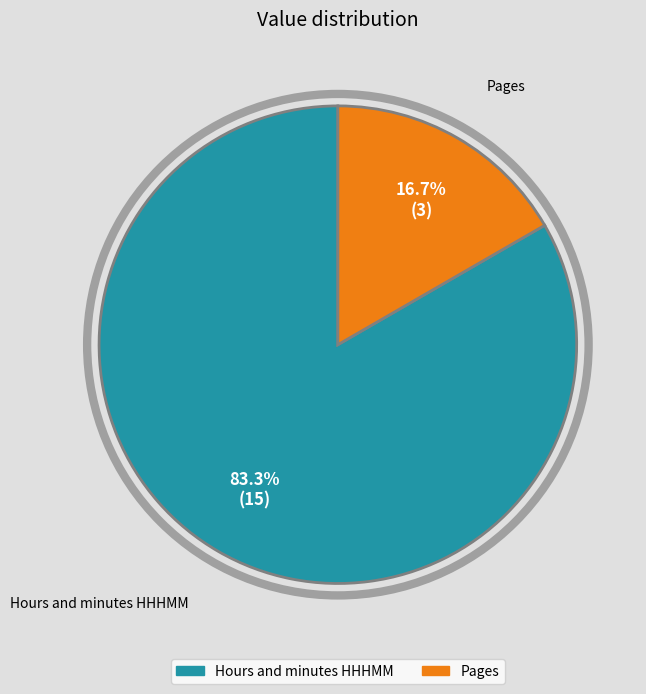

To the nearest percent, what is the difference between the Hours and minutes HHHMM and Pages slice percentages?

67%